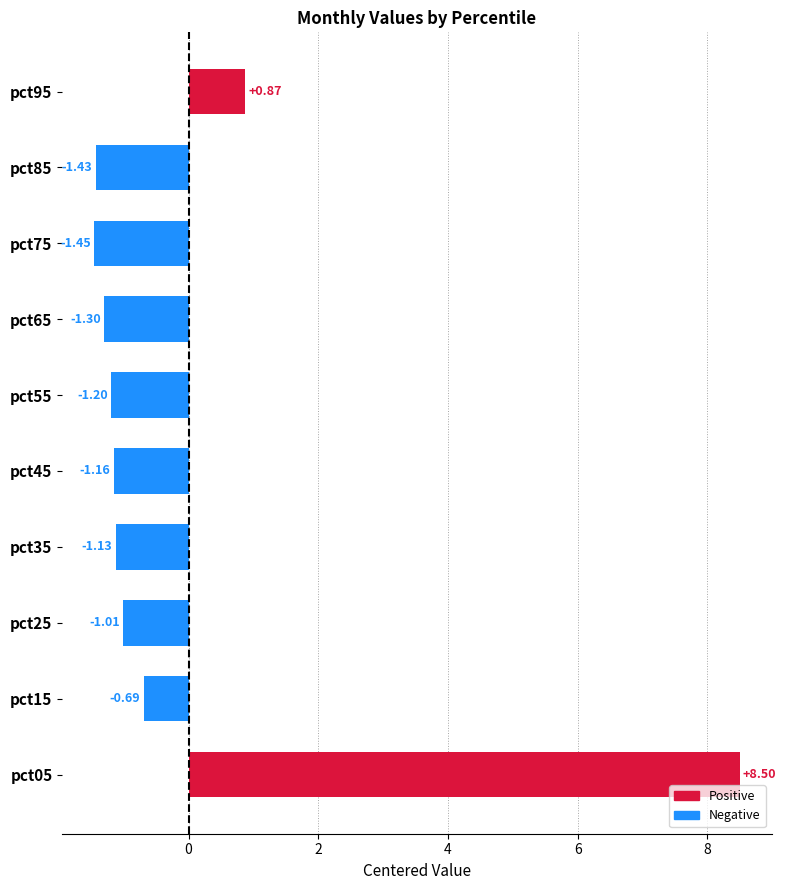

Rank the categories by value from highest to lowest.

pct05, pct95, pct15, pct25, pct35, pct45, pct55, pct65, pct85, pct75